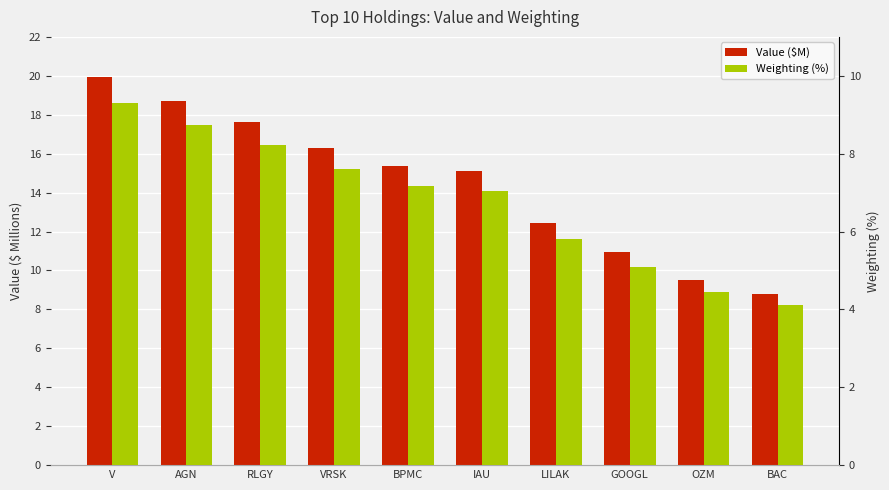

Reading left to right, what are all the values shown in this chart?

Value ($M): V=19.9	AGN=18.7	RLGY=17.6	VRSK=16.3	BPMC=15.4	IAU=15.1	LILAK=12.4	GOOGL=10.9	OZM=9.5	BAC=8.8
Weighting (%): V=9.3	AGN=8.7	RLGY=8.2	VRSK=7.6	BPMC=7.2	IAU=7.0	LILAK=5.8	GOOGL=5.1	OZM=4.4	BAC=4.1